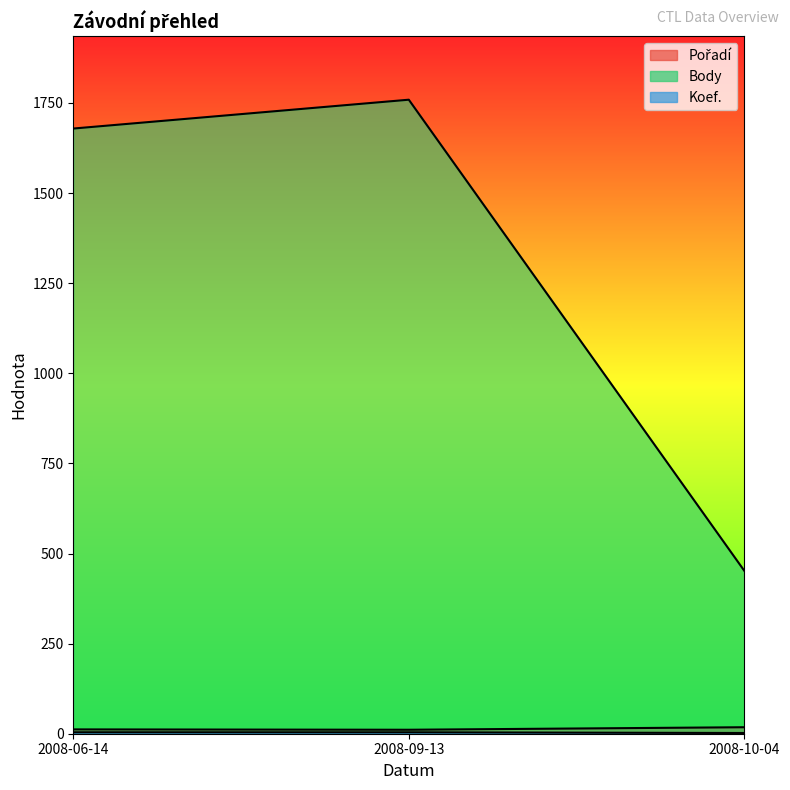

What is the lowest value of the Pořadí series?

11